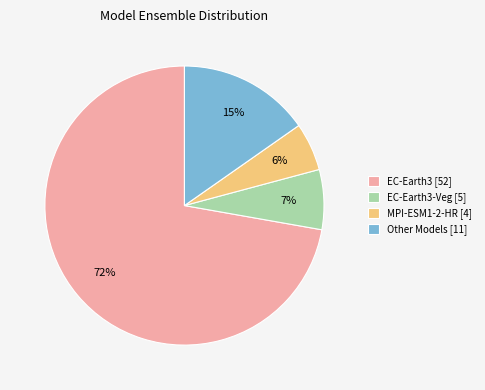

To the nearest percent, what portion does EC-Earth3-Veg [5] represent?

7%